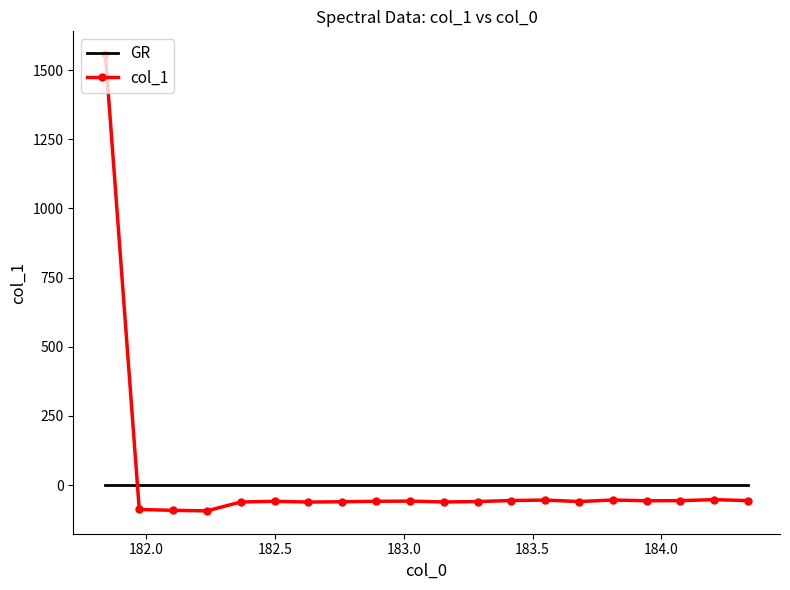

What is the maximum value for col_1?

1557.6